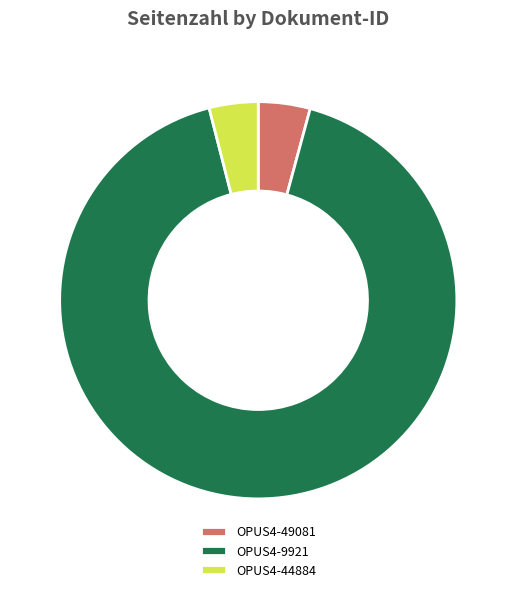

Do OPUS4-44884 and OPUS4-9921 together represent more than half of the pie?

Yes